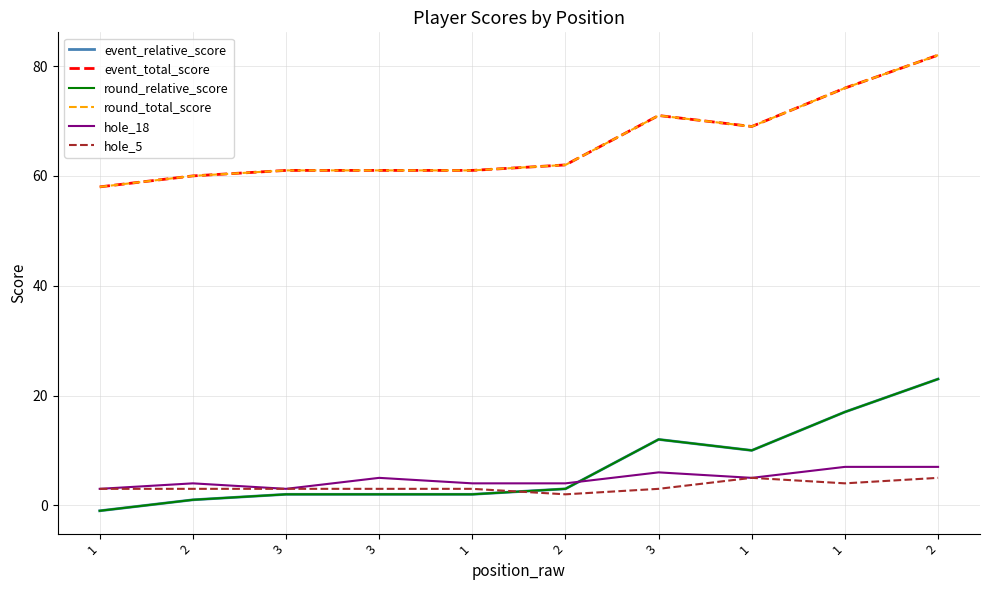

Which label corresponds to the largest value in the chart?

2